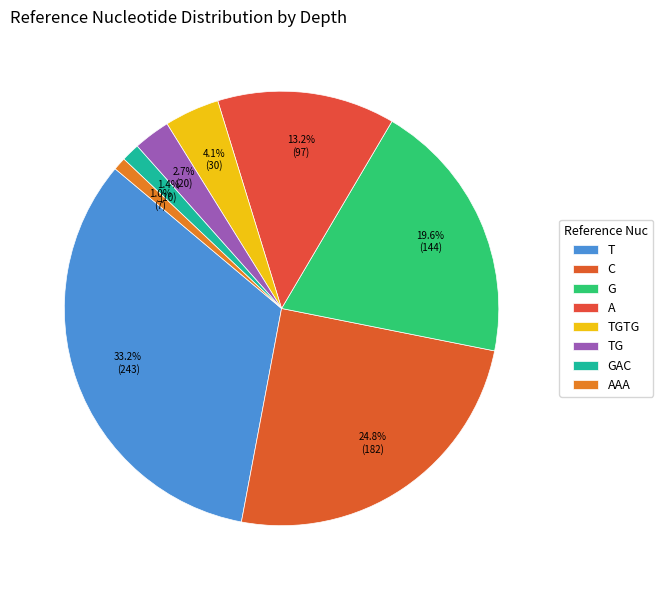

To the nearest percent, what is the difference between the largest and smallest slice percentages?

32%